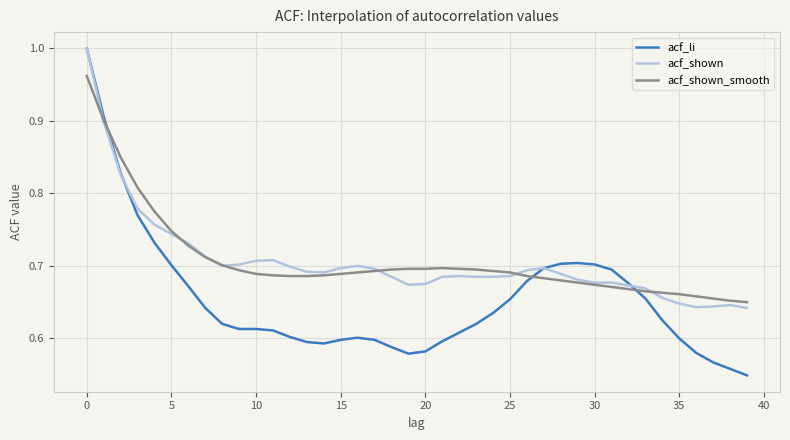

Count the number of categories in the chart.

40